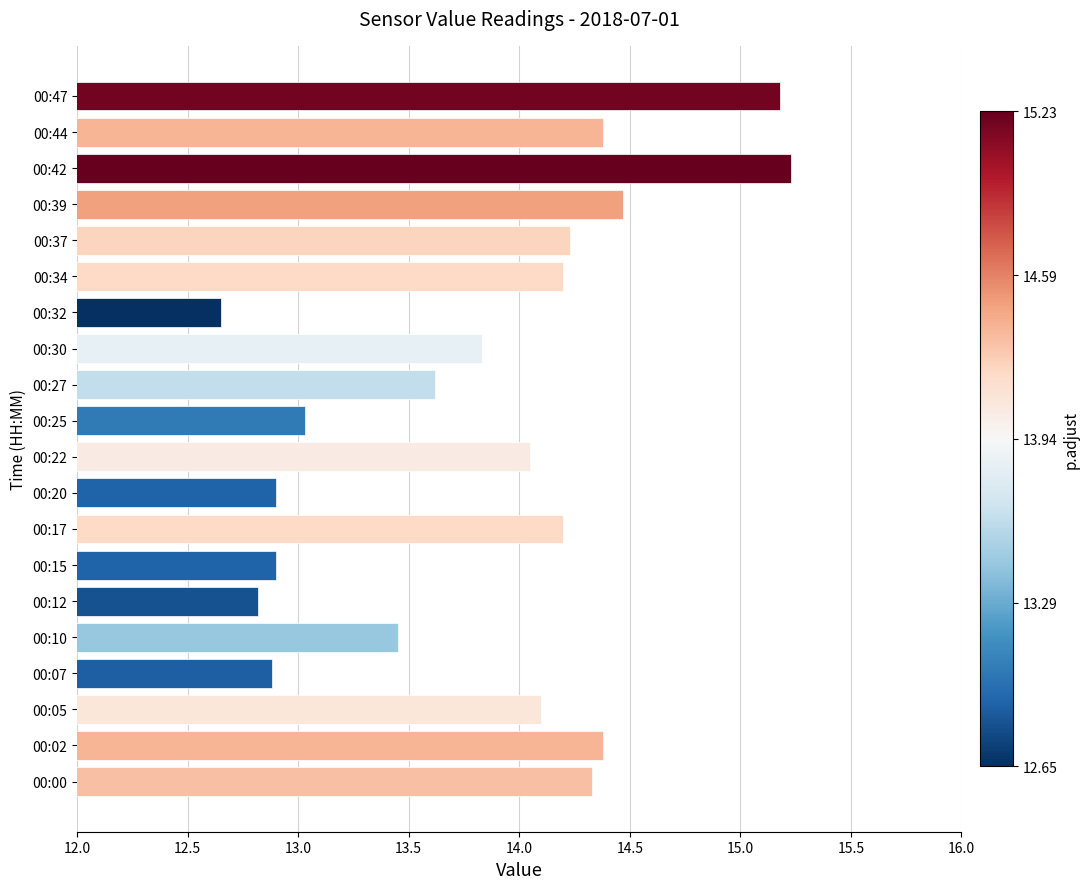

What is the sum of the values at 00:30 and 00:42?

29.1